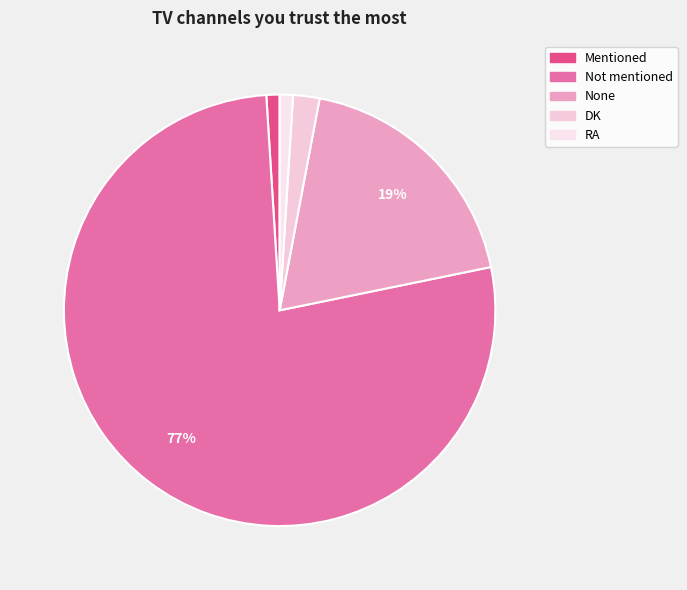

To the nearest percent, what percentage of the pie is Not mentioned?

77%